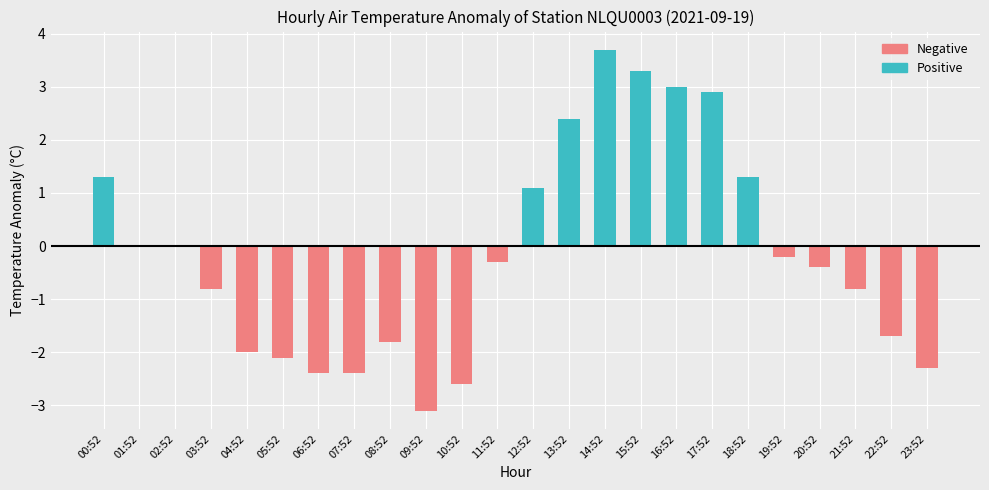

Does the chart contain stacked bars?

No